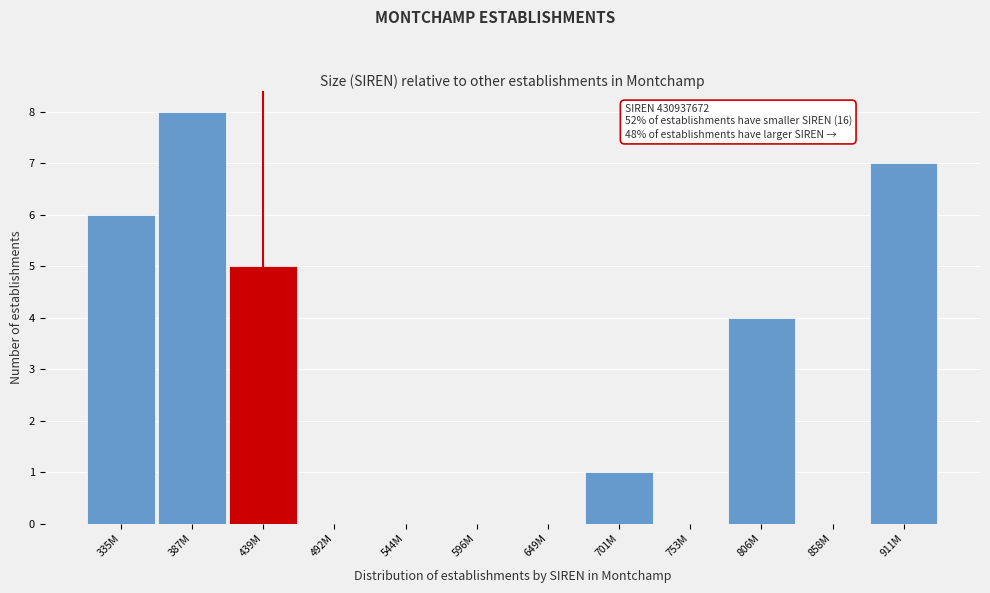

Reading left to right, extract all data points from this chart.

335M=6	387M=8	439M=5	492M=0	544M=0	596M=0	649M=0	701M=1	753M=0	806M=4	858M=0	911M=7